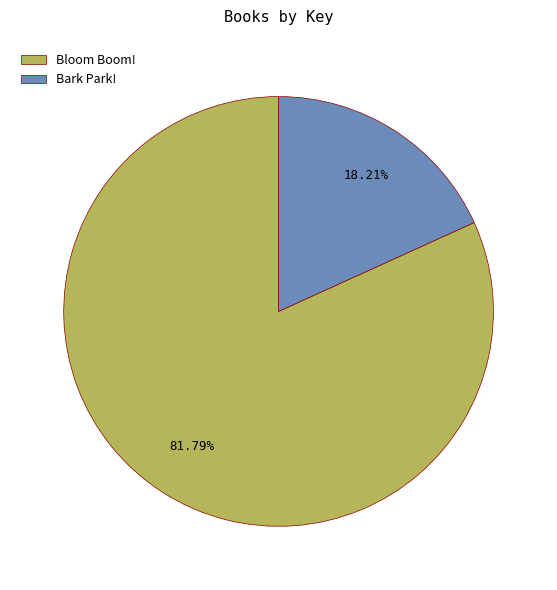

How many segments does this pie chart have?

2